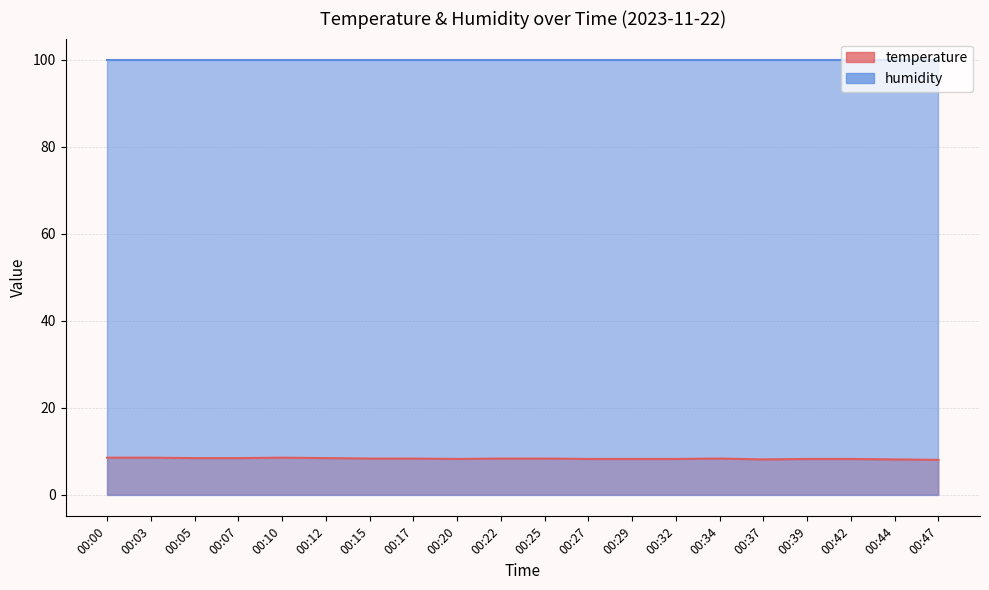

What is the approximate value at 00:32?

8.2